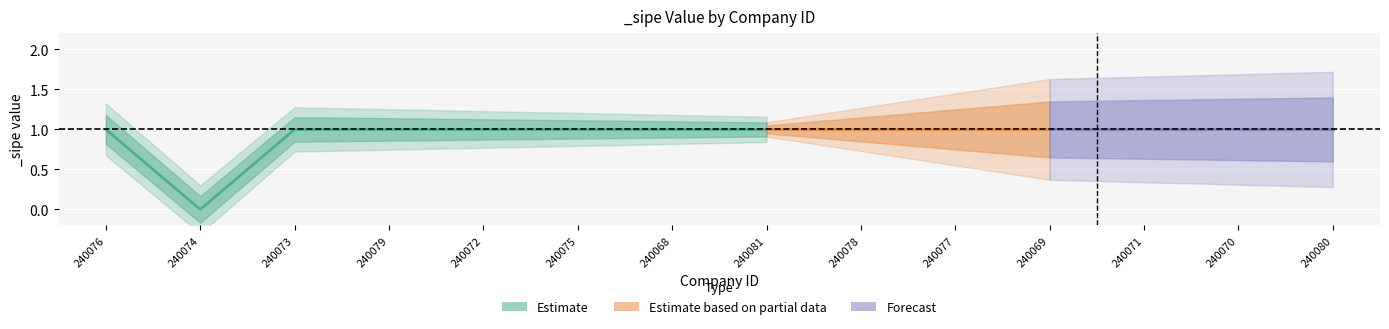

Where is the first local minimum?

240074